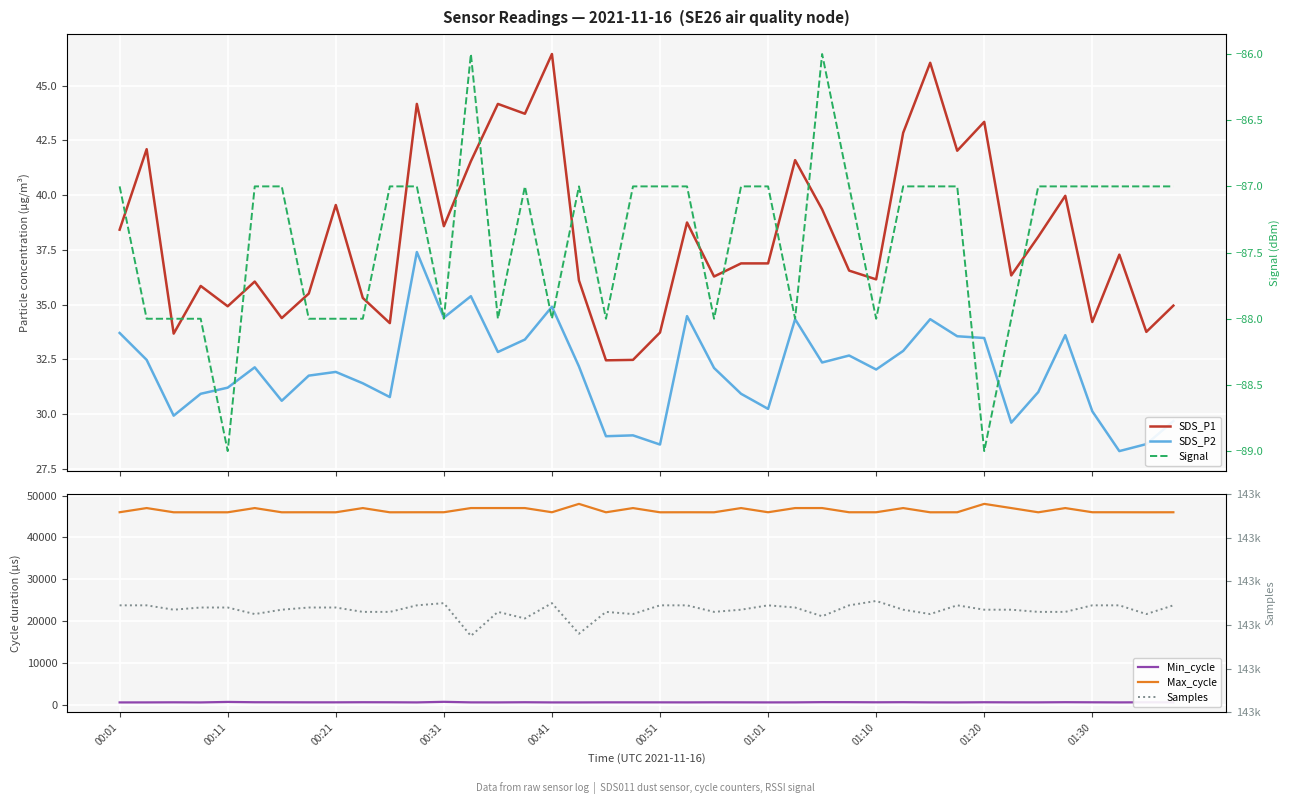

What are all the series names shown in the legend?

SDS_P1, SDS_P2, Min_cycle, Max_cycle, Signal, Samples